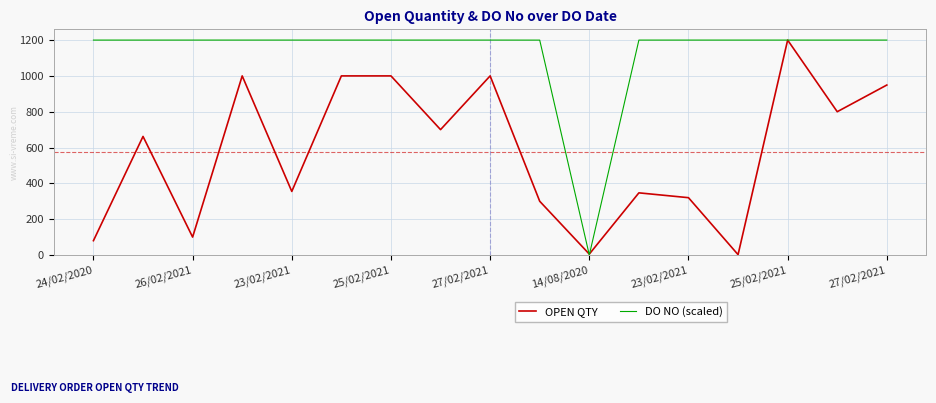

What is the highest value of the DO NO (scaled) series?

1200.0